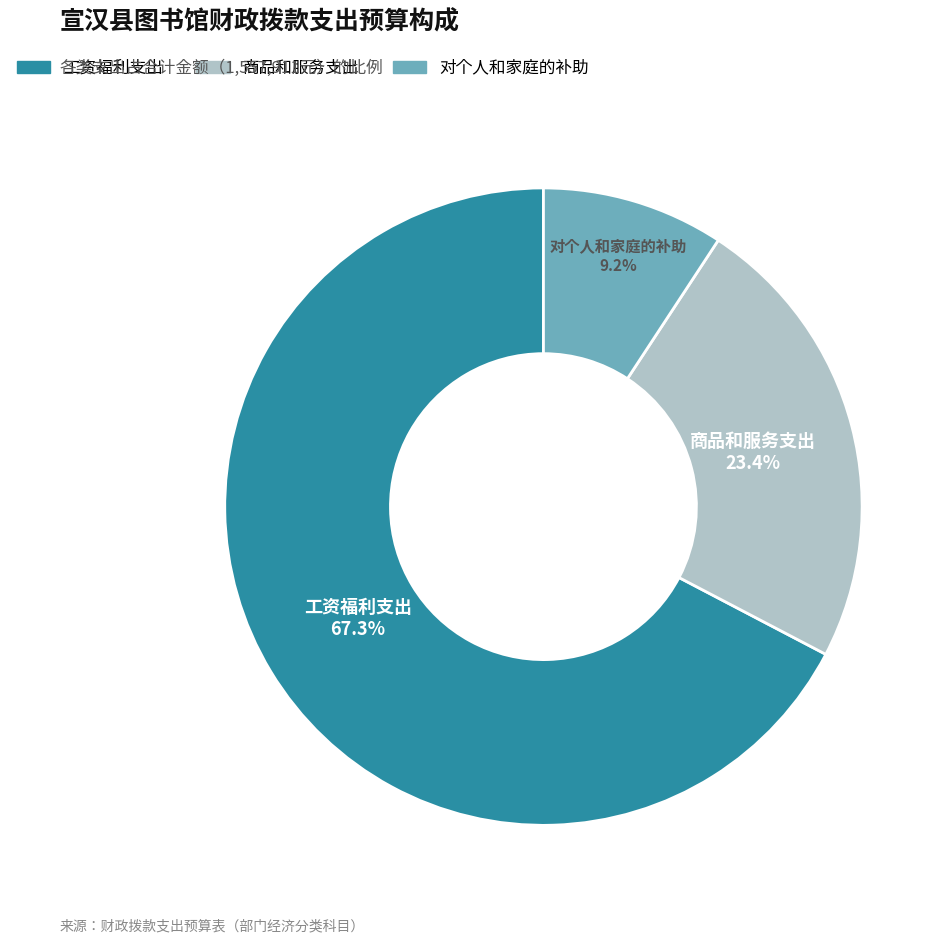

To the nearest percent, what percentage of the pie is 商品和服务支出?

23%